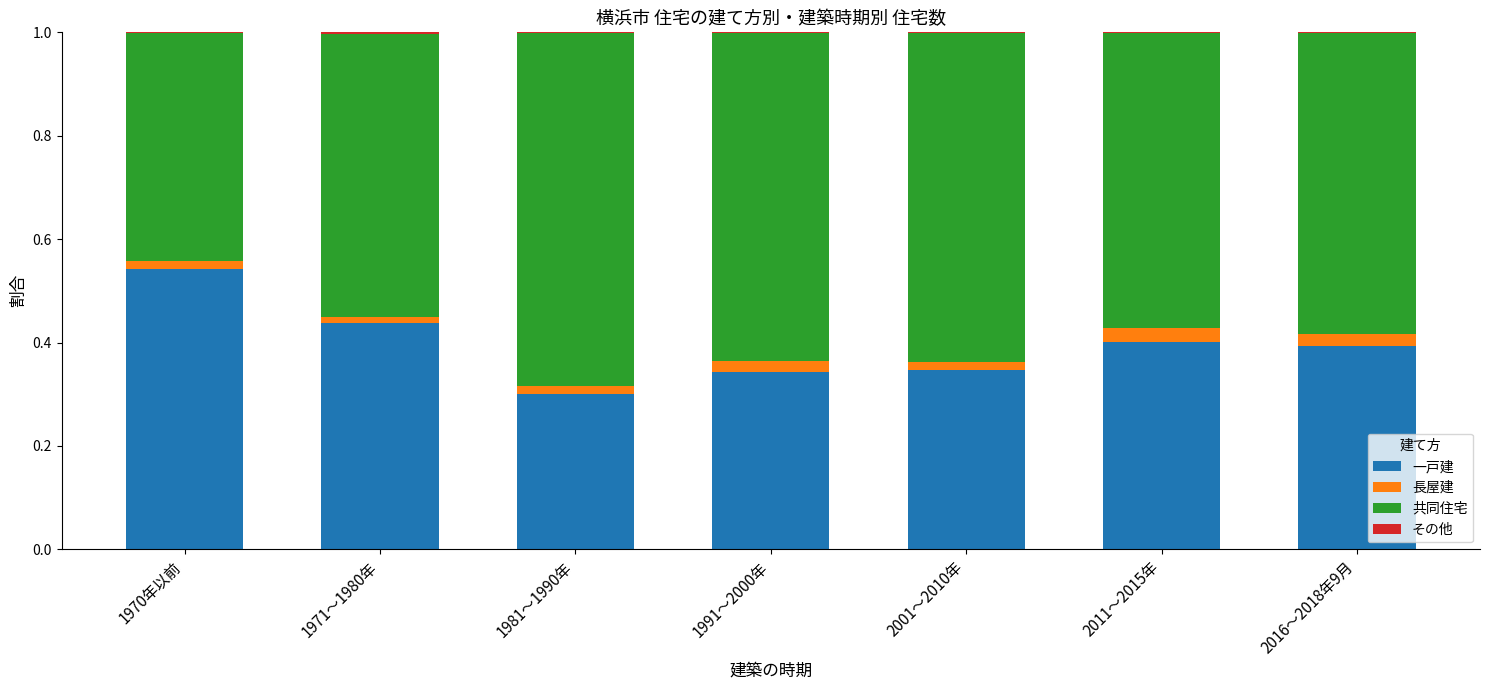

The 一戸建 series shows 0.6 at 2001～2010年. True or false?

False